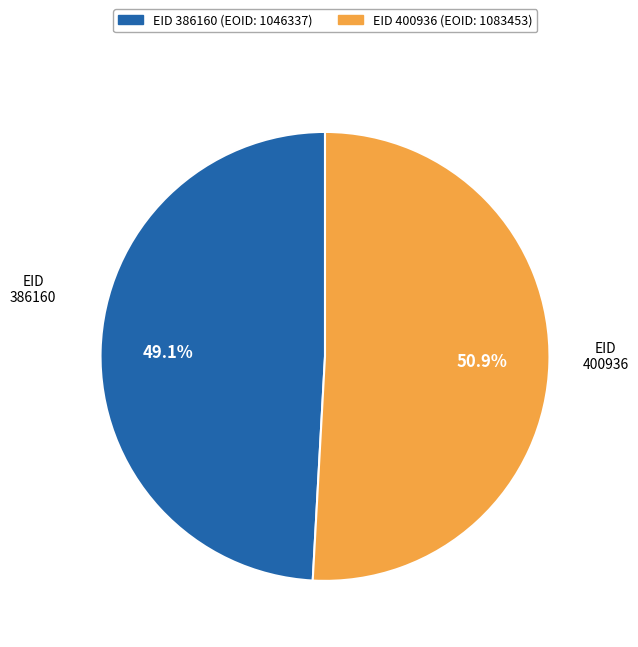

Is there any slice that represents more than half of the pie?

Yes